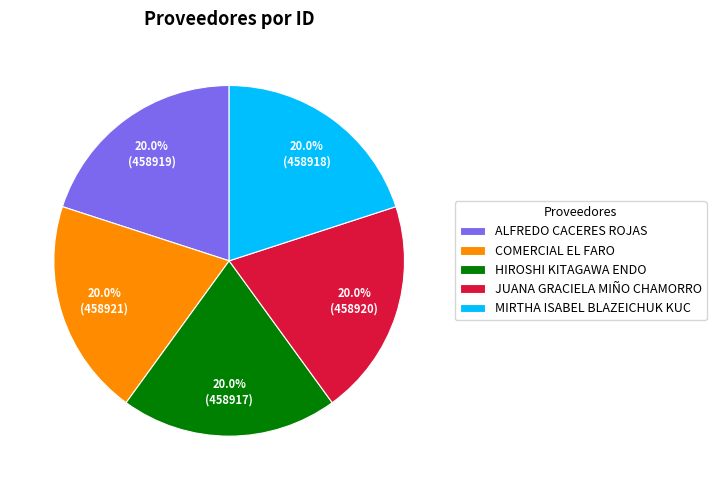

To the nearest percent, what portion does JUANA GRACIELA MIÑO CHAMORRO represent?

20%